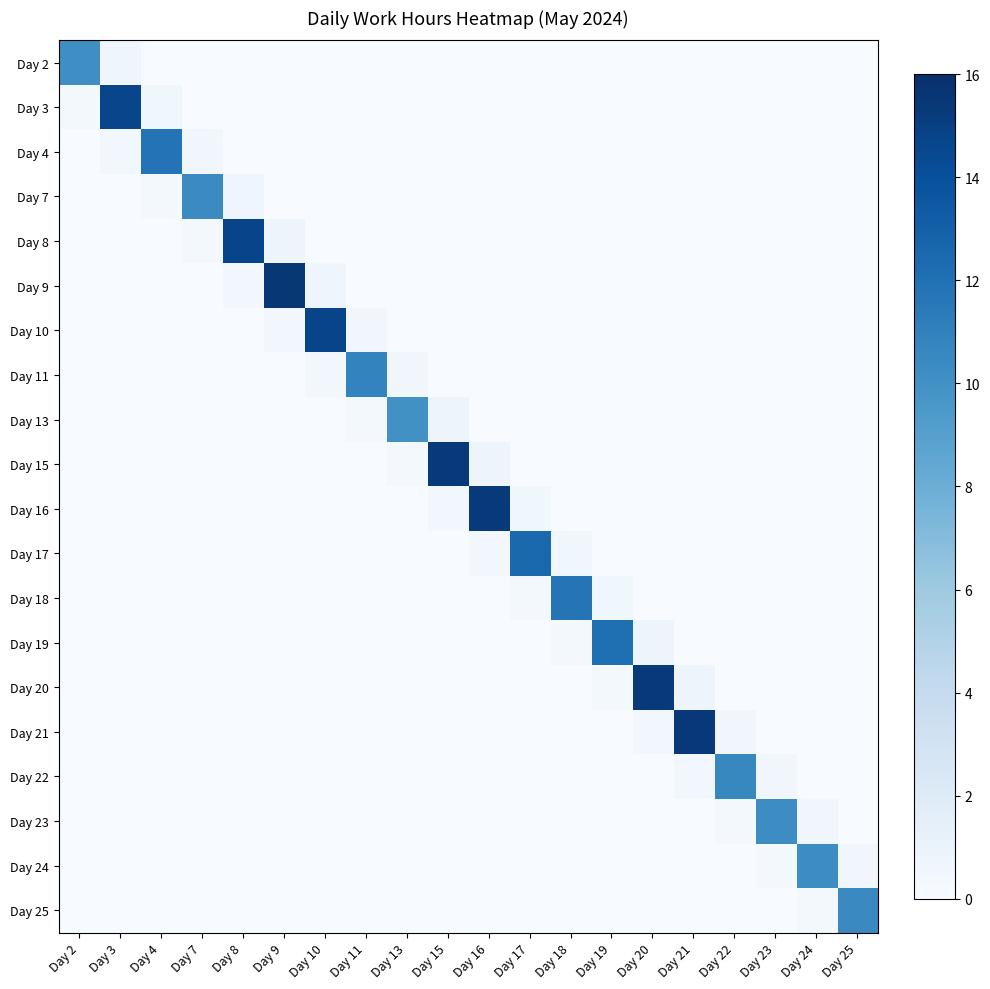

Which has a higher value, Day 13 or Day 22?

Day 13